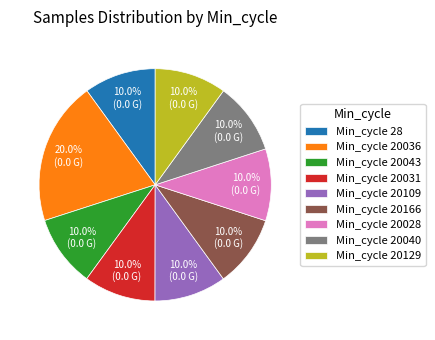

To the nearest percent, what is the average slice percentage?

11%